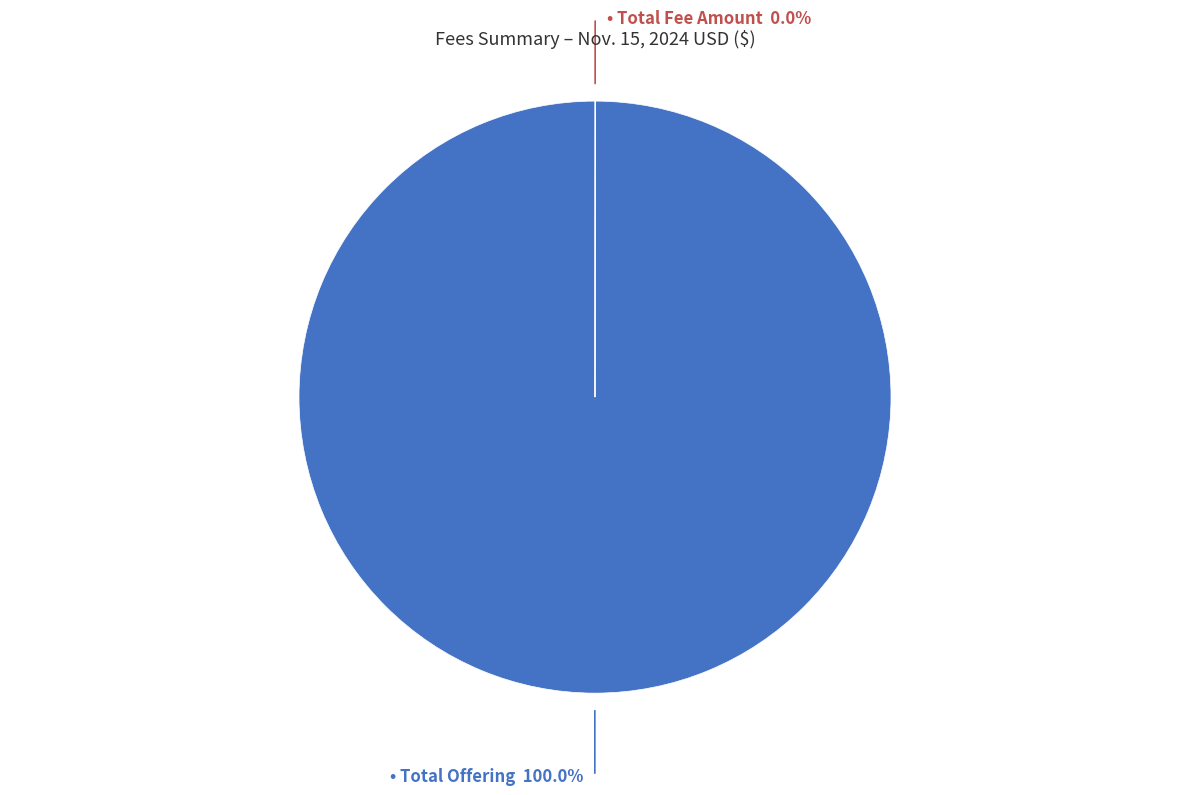

To the nearest percent, what is the difference between the Total Offset Amount and Total Offering slice percentages?

100%